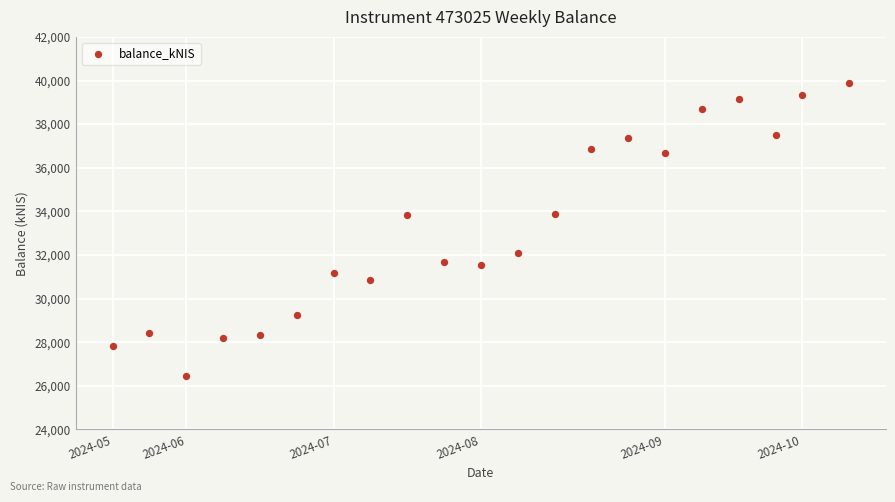

What is the range of Y values (max minus min)?

13432.7